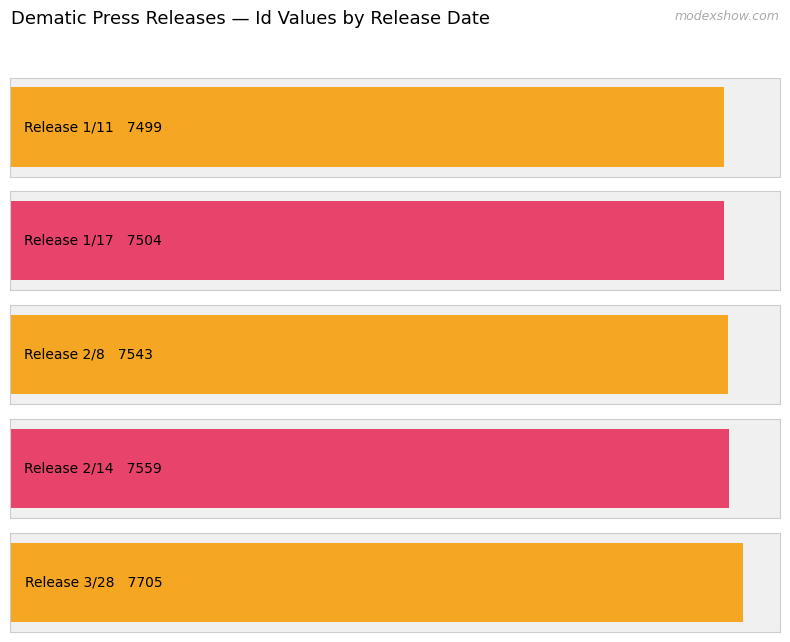

Which category has the lowest value across all series?

Release 1/11